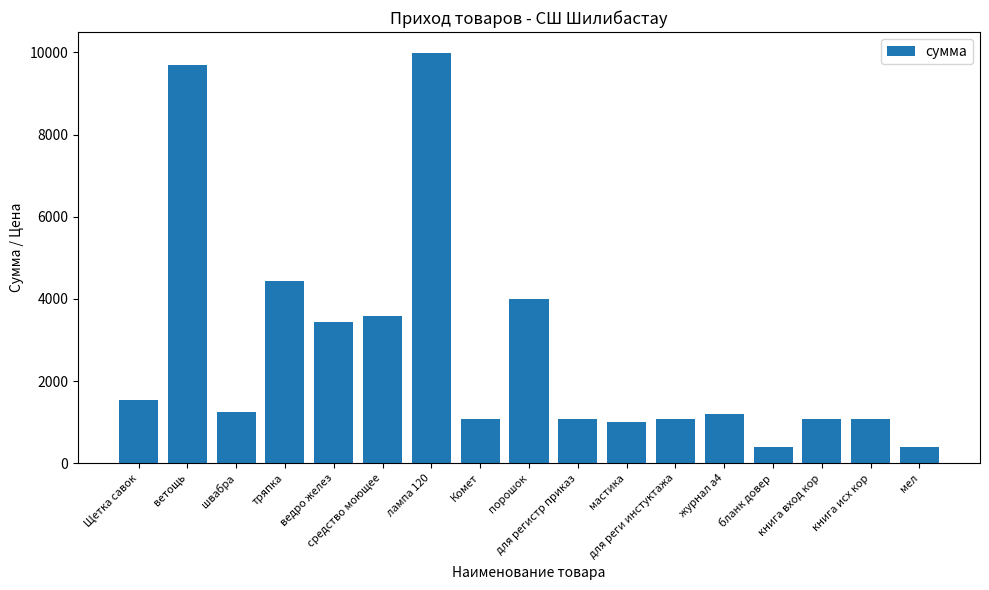

What is the smallest value displayed?

395.0